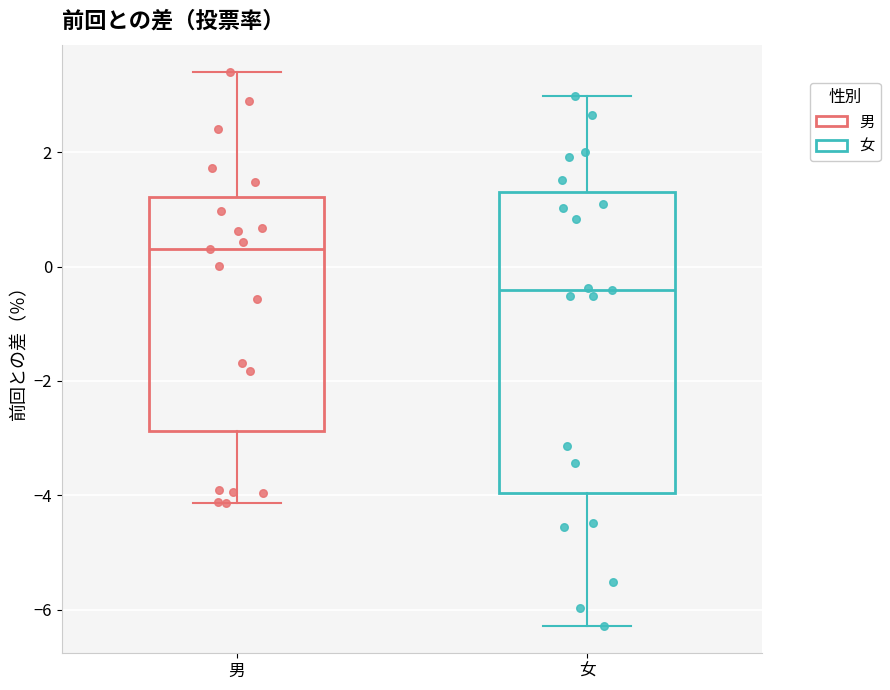

Reading left to right, read every box against the y-axis: the position of its median line, the range the box covers, and the ends of its whiskers. The values are not printed on the chart, so give them approximately, as read against the axis.

男: median 0.4, box -2.8 to 1.2, whiskers -4.2 to 3.4
女: median -0.4, box -4.0 to 1.4, whiskers -6.2 to 3.0